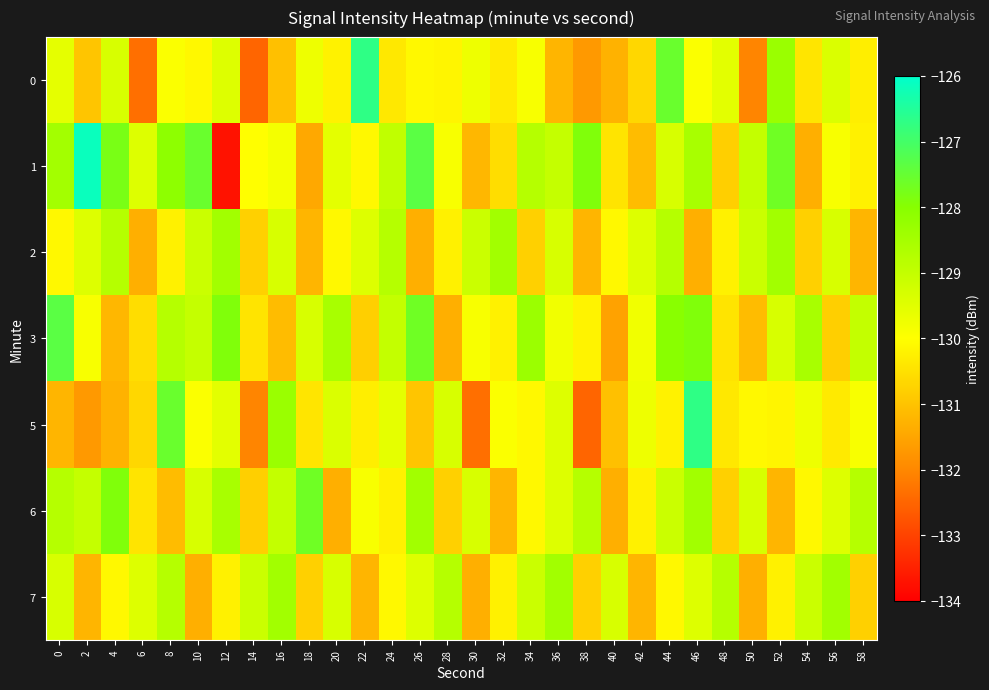

Reading left to right, transcribe all the data shown in this chart.

0: 0=-129.6	2=-131.0	4=-129.3	6=-132.4	8=-129.9	10=-130.1	12=-129.4	14=-132.5	16=-131.1	18=-129.7	20=-130.2	22=-126.7	24=-130.4	26=-130.1	28=-130.2	30=-129.7	32=-130.3	34=-129.9	36=-131.2	38=-131.7	40=-131.3	42=-130.7	44=-127.5	46=-129.9	48=-129.5	50=-132.0	52=-128.3	54=-130.4	56=-129.4	58=-130.3
1: 0=-128.5	2=-126.1	4=-127.8	6=-129.4	8=-128.1	10=-127.6	12=-133.7	14=-130.0	16=-129.8	18=-131.4	20=-129.6	22=-130.1	24=-128.9	26=-127.3	28=-129.9	30=-131.2	32=-130.6	34=-128.8	36=-129.0	38=-127.9	40=-130.4	42=-131.1	44=-129.3	46=-128.6	48=-130.8	50=-129.0	52=-127.6	54=-131.3	56=-129.9	58=-130.2
2: 0=-130.1	2=-129.4	4=-128.8	6=-131.3	8=-130.2	10=-129.1	12=-128.4	14=-130.8	16=-129.3	18=-131.2	20=-130.1	22=-129.4	24=-128.8	26=-131.3	28=-130.2	30=-129.1	32=-128.4	34=-130.8	36=-129.3	38=-131.2	40=-130.1	42=-129.4	44=-128.8	46=-131.3	48=-130.2	50=-129.1	52=-128.4	54=-130.8	56=-129.3	58=-131.2
3: 0=-127.3	2=-129.9	4=-131.2	6=-130.6	8=-128.8	10=-129.0	12=-127.9	14=-130.4	16=-131.1	18=-129.3	20=-128.6	22=-130.8	24=-129.0	26=-127.6	28=-131.3	30=-129.9	32=-130.2	34=-128.3	36=-129.8	38=-130.2	40=-131.6	42=-129.8	44=-128.0	46=-127.9	48=-130.4	50=-131.1	52=-129.3	54=-128.6	56=-130.8	58=-129.0
5: 0=-131.2	2=-131.7	4=-131.3	6=-130.7	8=-127.5	10=-129.9	12=-129.5	14=-132.0	16=-128.3	18=-130.4	20=-129.4	22=-130.3	24=-129.6	26=-131.0	28=-129.3	30=-132.4	32=-129.9	34=-130.1	36=-129.4	38=-132.5	40=-131.1	42=-129.7	44=-130.2	46=-126.7	48=-130.4	50=-130.1	52=-130.2	54=-129.7	56=-130.3	58=-129.9
6: 0=-128.8	2=-129.0	4=-127.9	6=-130.4	8=-131.1	10=-129.3	12=-128.6	14=-130.8	16=-129.0	18=-127.6	20=-131.3	22=-129.9	24=-130.2	26=-128.4	28=-130.8	30=-129.3	32=-131.2	34=-130.1	36=-129.4	38=-128.8	40=-131.3	42=-130.2	44=-129.1	46=-128.4	48=-130.8	50=-129.3	52=-131.2	54=-130.1	56=-129.4	58=-128.8
7: 0=-129.3	2=-131.2	4=-130.1	6=-129.4	8=-128.8	10=-131.3	12=-130.2	14=-129.1	16=-128.4	18=-130.8	20=-129.3	22=-131.2	24=-130.1	26=-129.4	28=-128.8	30=-131.3	32=-130.2	34=-129.1	36=-128.4	38=-130.8	40=-129.3	42=-131.2	44=-130.1	46=-129.4	48=-128.8	50=-131.3	52=-130.2	54=-129.1	56=-128.4	58=-130.8